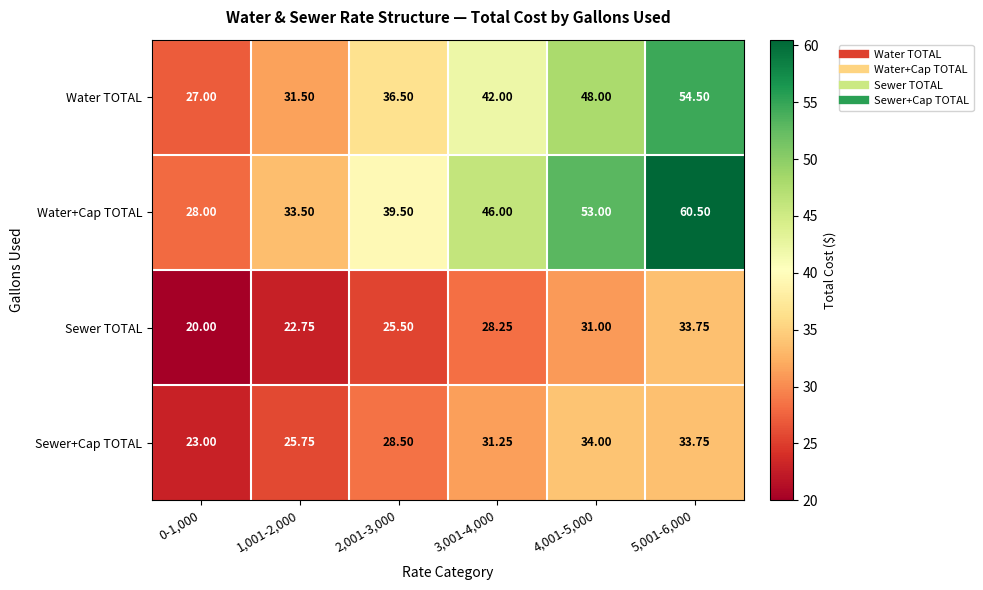

Which series has the largest total across all categories?

Water+Cap TOTAL